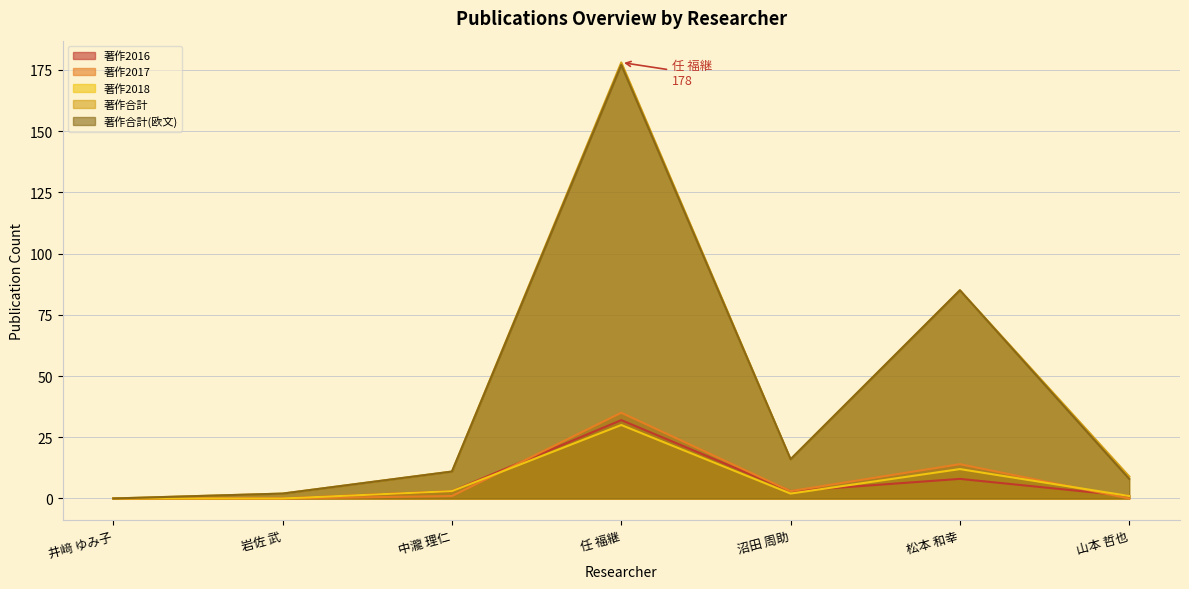

At which category does the chart reach its peak across all series?

任 福継